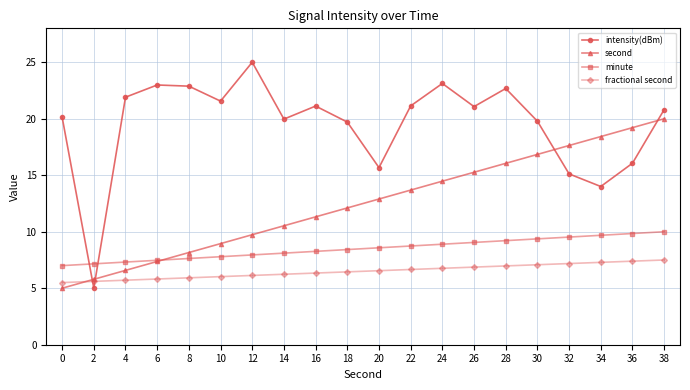

Where is second nearest to the value 12?

18